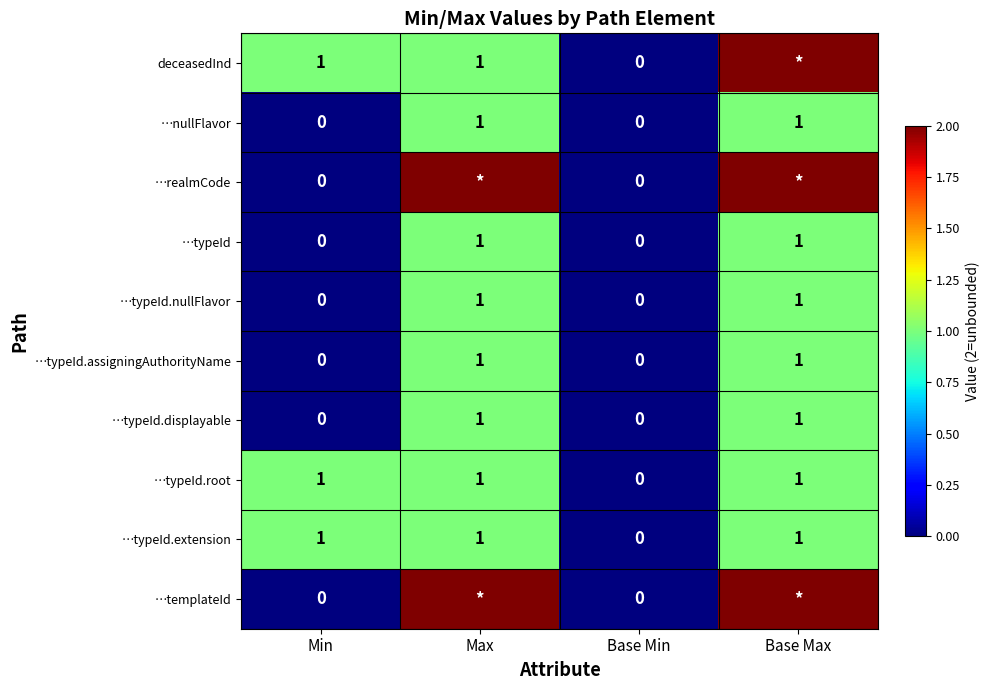

How many …typeId.extension values are between 1 and 2?

3